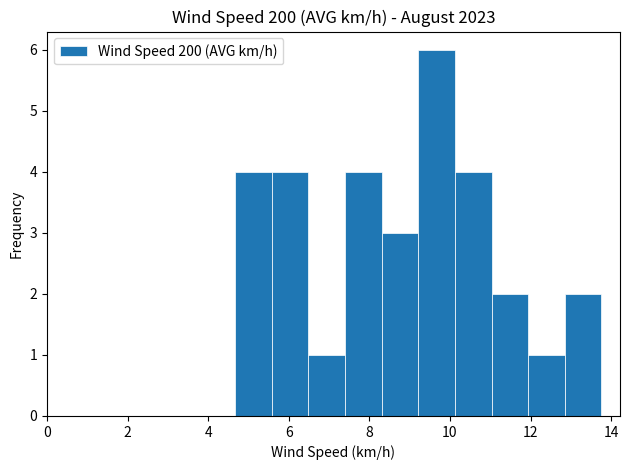

Reading left to right, list every bar in this chart as the range it spans on the x-axis followed by its height. Neither the bar edges nor the heights are printed on the chart, so give them approximately, as read against the axes.

4.6 to 5.6: 4
5.6 to 6.4: 4
6.4 to 7.4: 1
7.4 to 8.4: 4
8.4 to 9.2: 3
9.2 to 10.2: 6
10.2 to 11.0: 4
11.0 to 12.0: 2
12.0 to 12.8: 1
12.8 to 13.8: 2